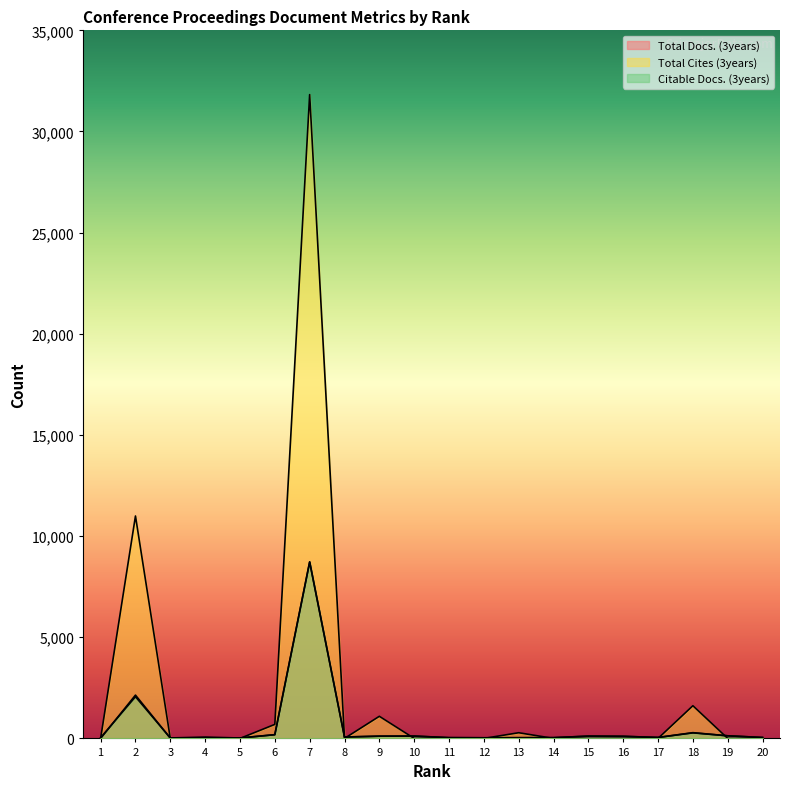

Count the number of data series in this chart.

3